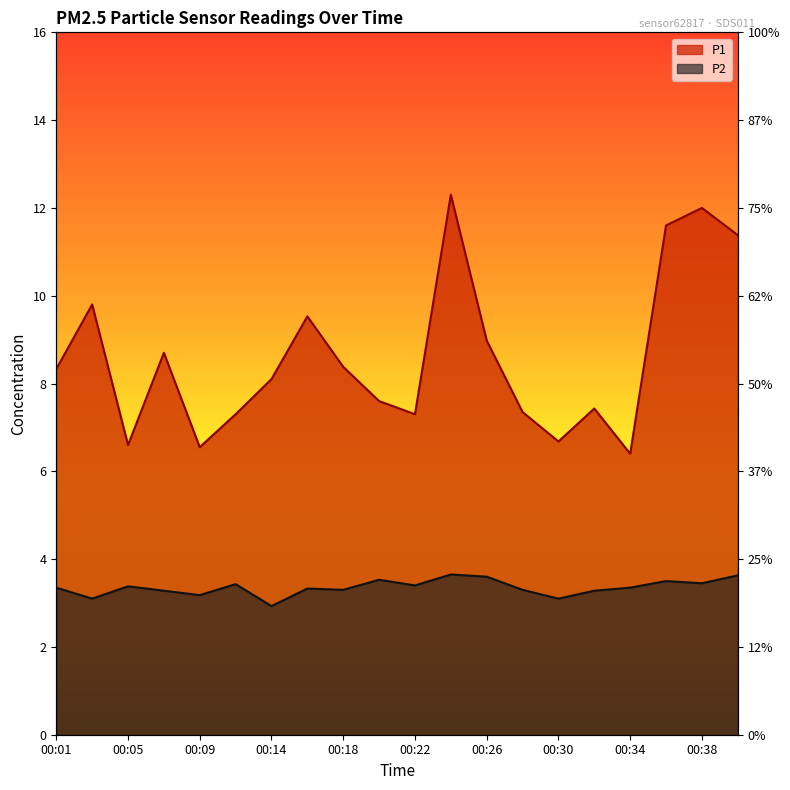

True or false: P1 has a value of 14.4 at 00:01.

False